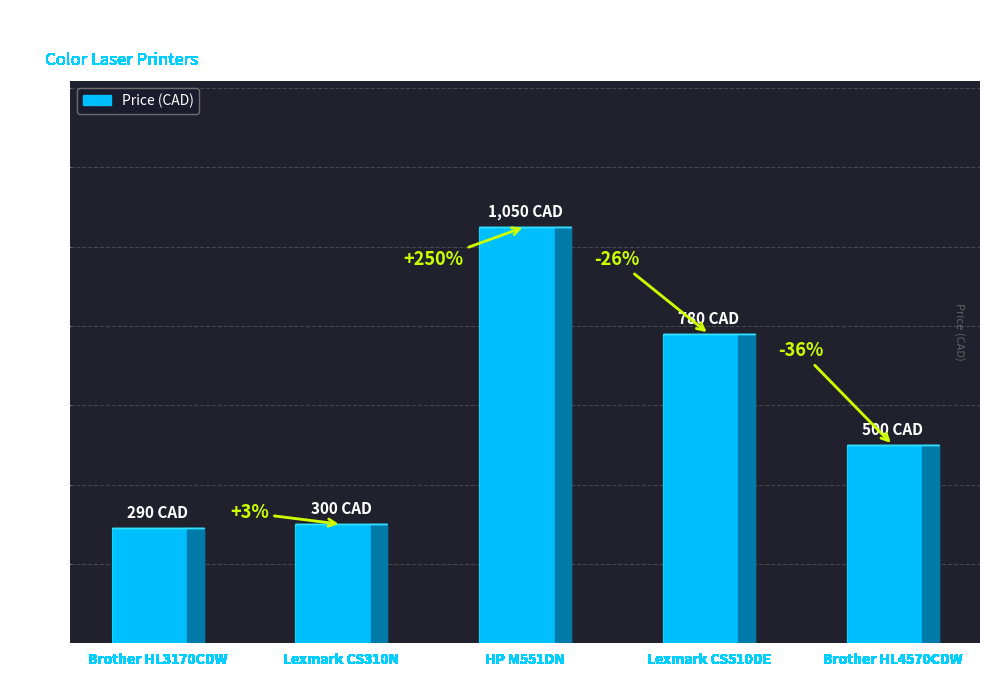

Does the chart contain any negative values?

No